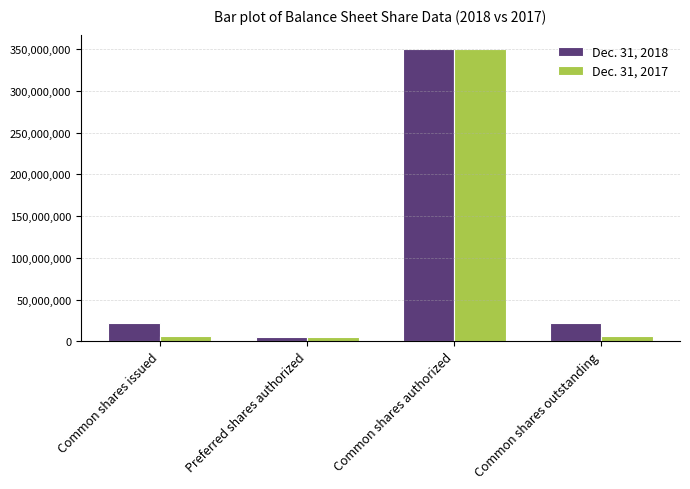

What is the label of the 1st bar from the right?

Common shares outstanding